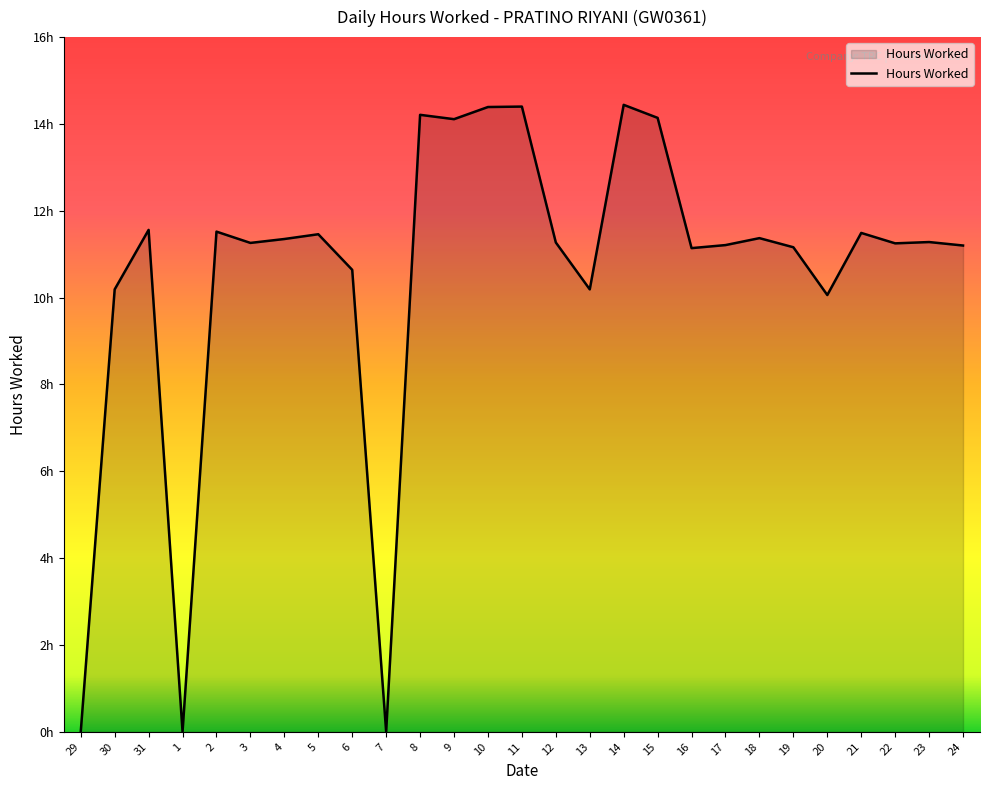

What is the sum of all values?

285.3